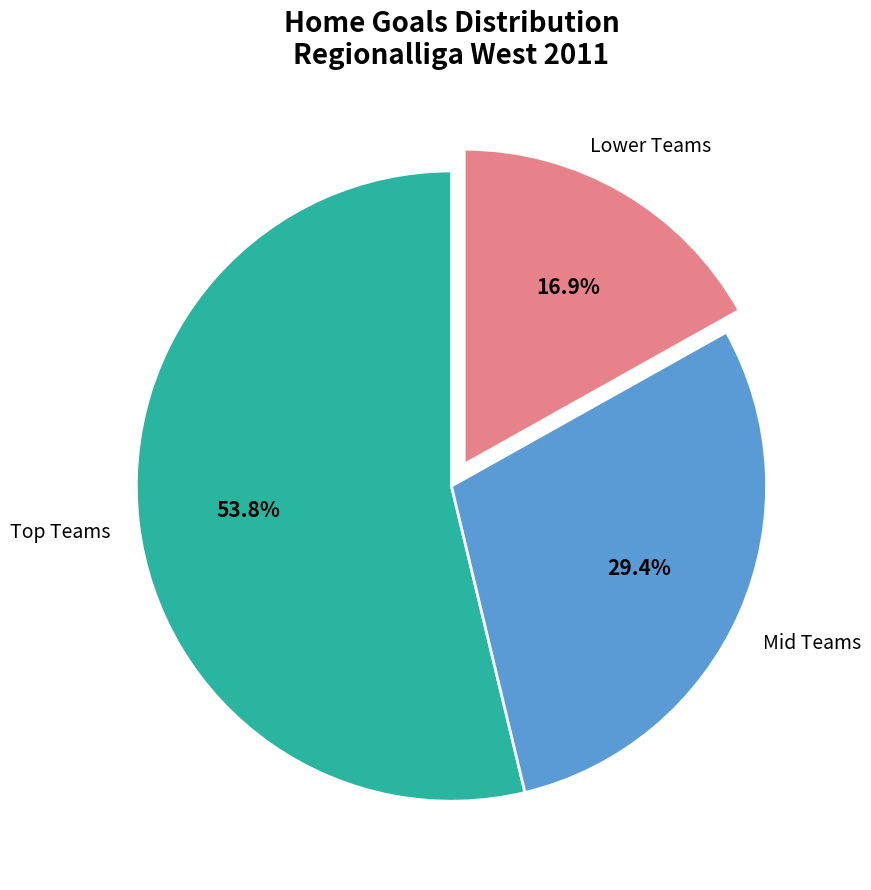

Between Lower Teams and Mid Teams, which is larger?

Mid Teams